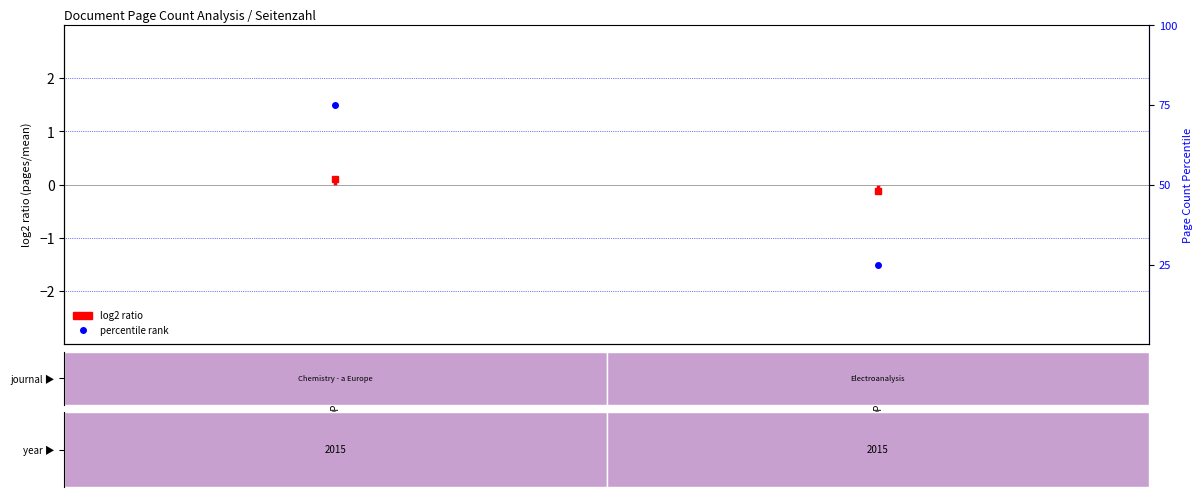

Rank the categories by value from highest to lowest.

OPUS4-38934, OPUS4-38556